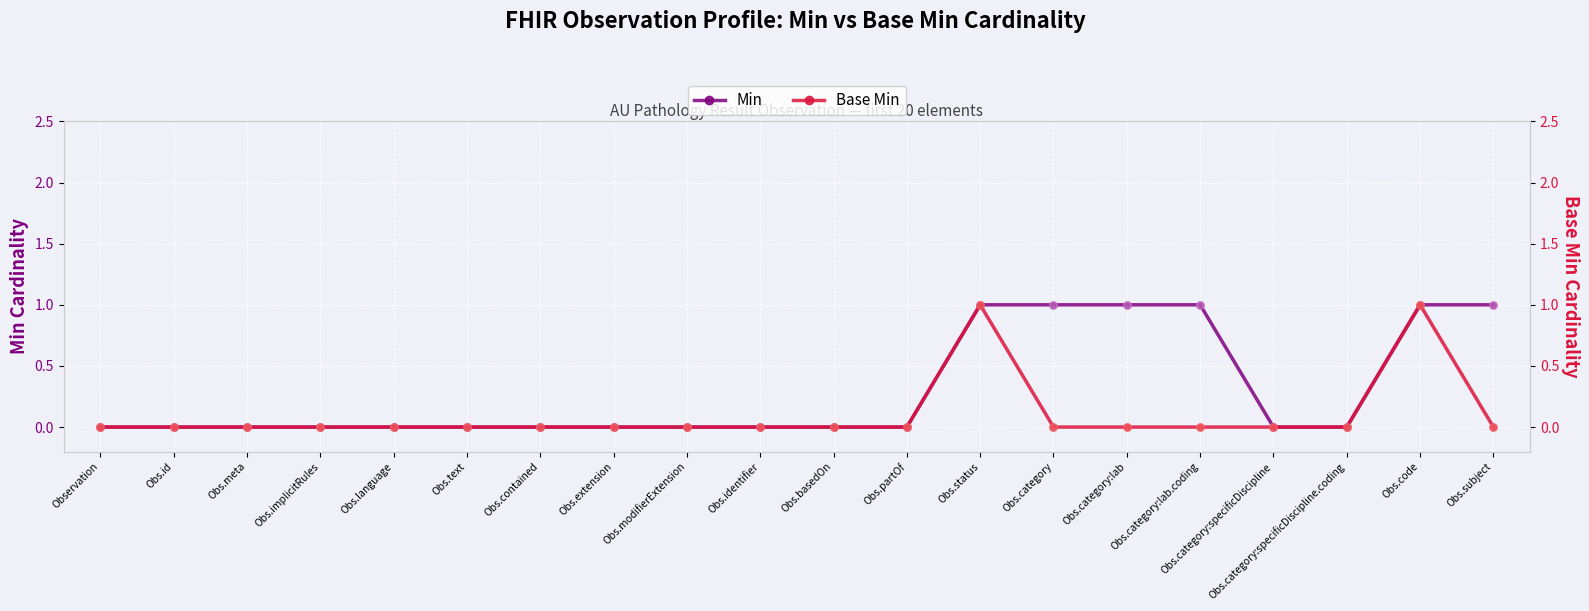

At which category is the sum across all series the highest?

Obs.status